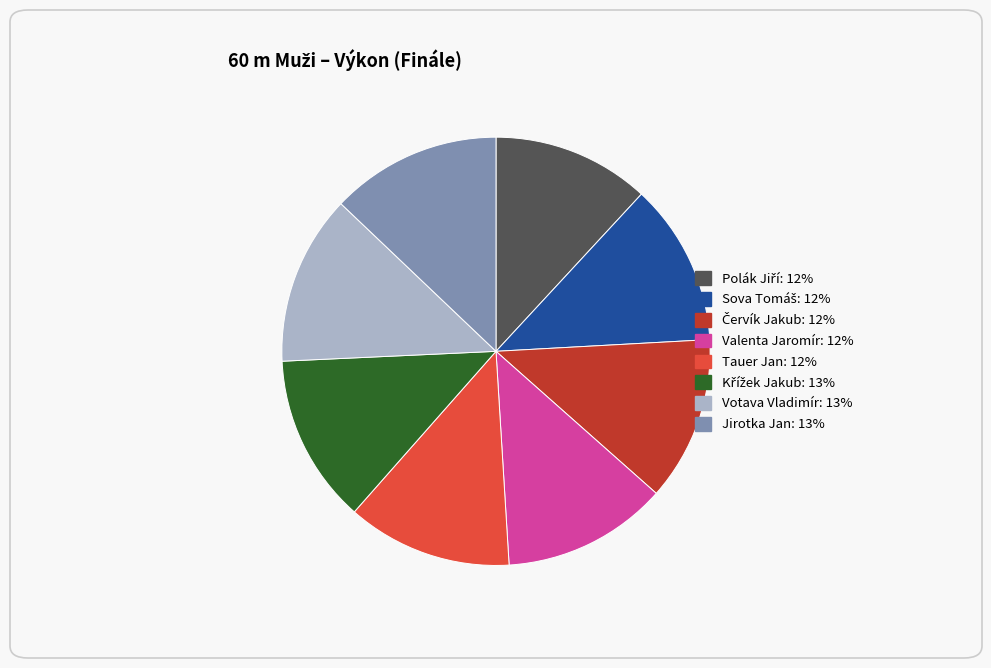

Do Votava Vladimír and Jirotka Jan together represent more than half of the pie?

No